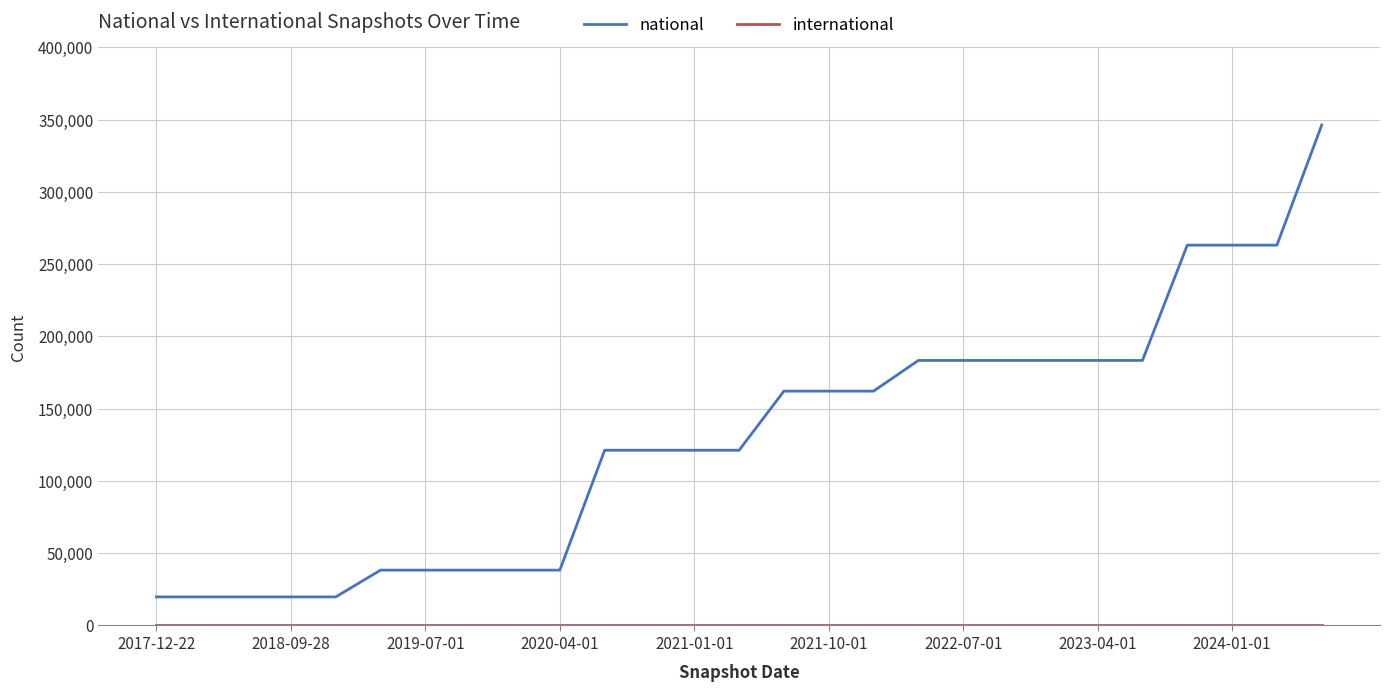

How many distinct data groups are displayed?

2